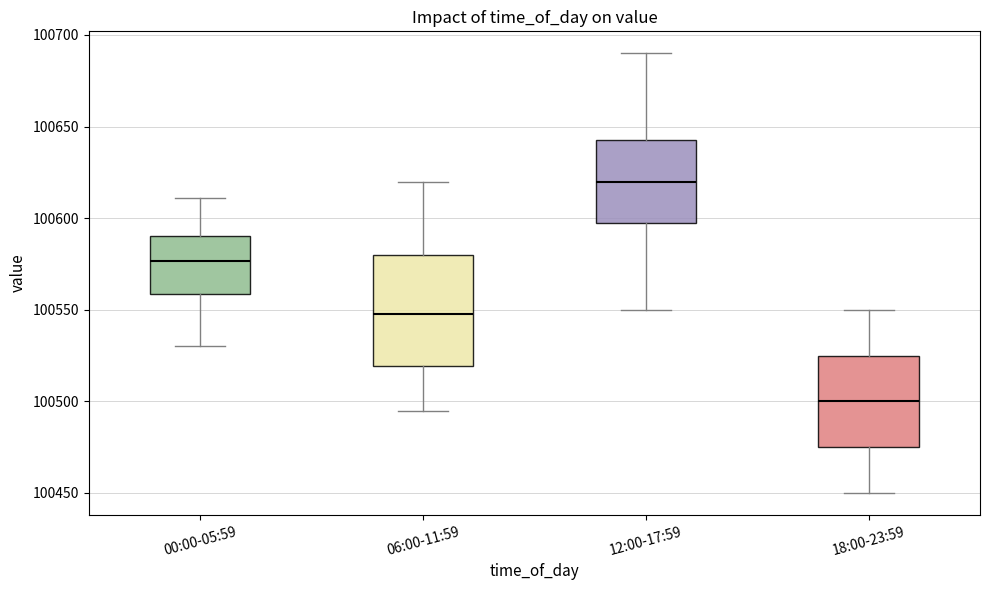

Which box has the highest median line?

12:00-17:59